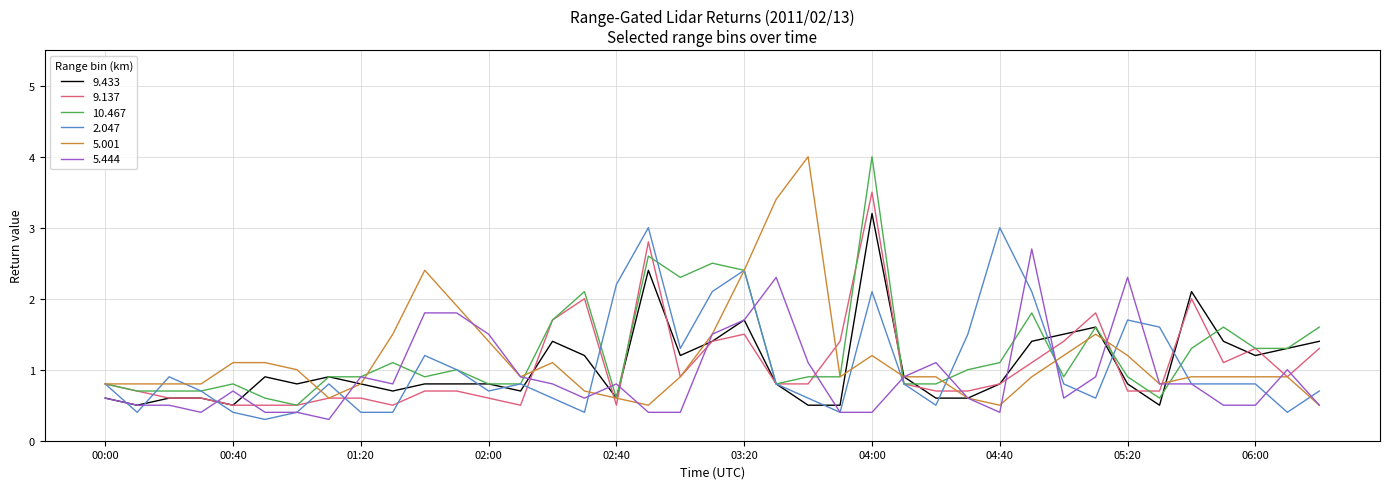

What is the maximum value shown in the chart?

4.0